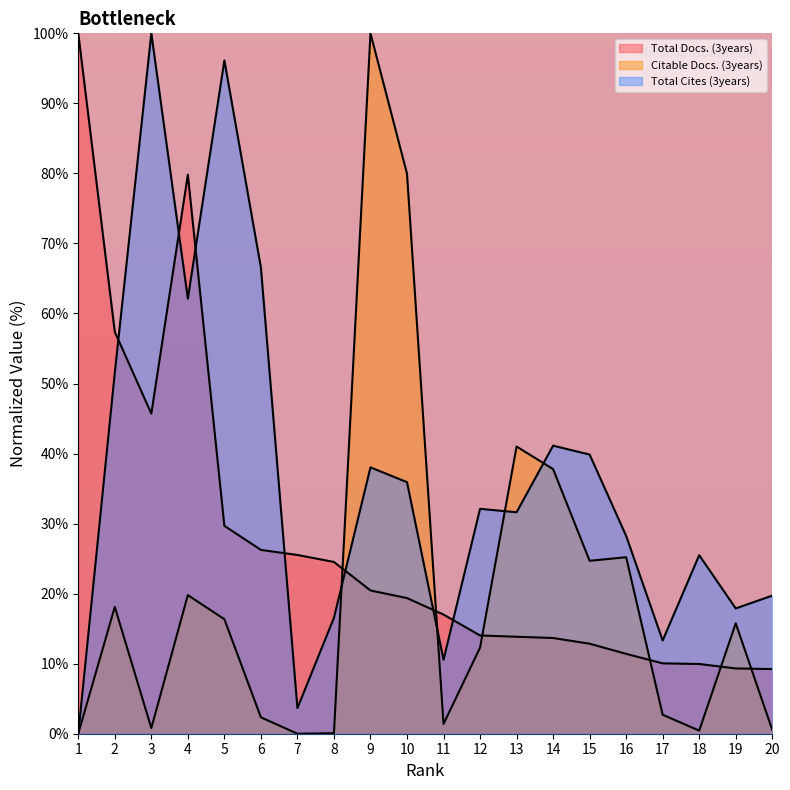

How many data points in Citable Docs. (3years) are less than 15?

10